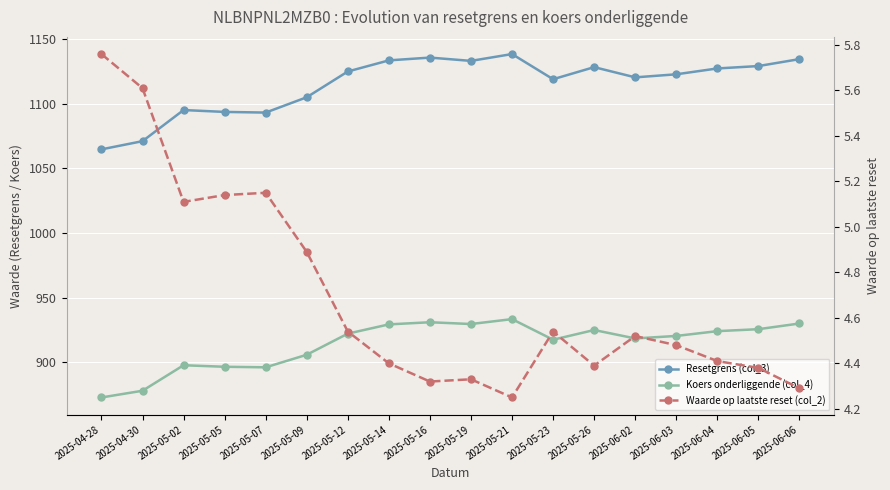

Is the value of Resetgrens (col_3) at 2025-05-05 greater than the value of Koers onderliggende (col_4) at 2025-05-19?

Yes